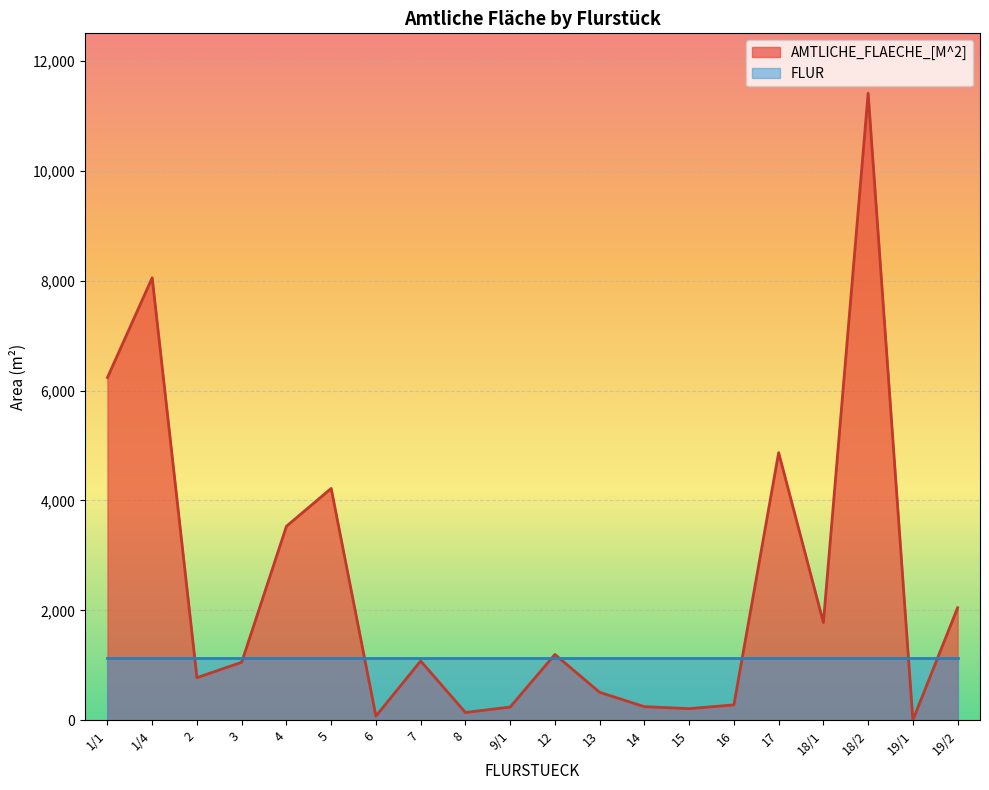

Rank the categories by value from lowest to highest.

19/1, 6, 8, 15, 9/1, 14, 16, 13, 2, 3, 7, 12, 18/1, 19/2, 4, 5, 17, 1/1, 1/4, 18/2